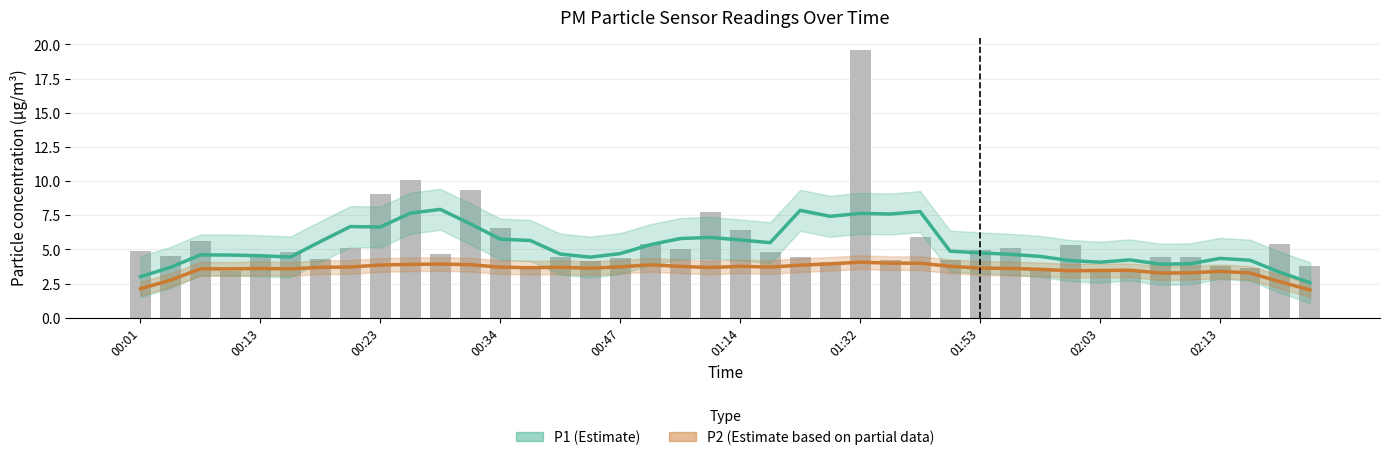

What value does the P1 (Estimate) series have at 18?

5.8